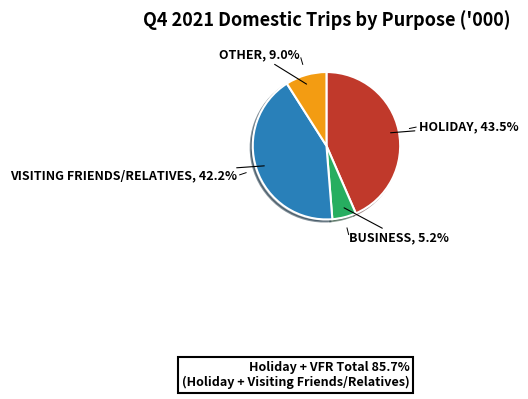

Is there any slice that represents more than half of the pie?

No